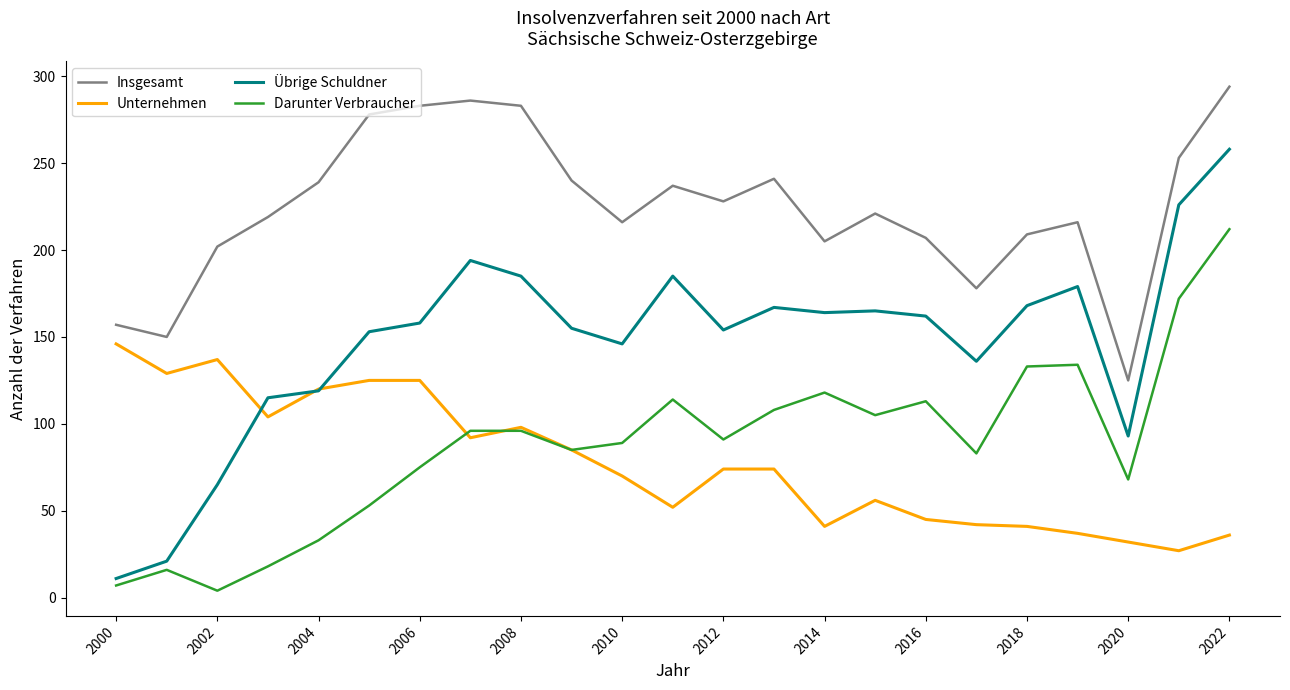

Which series has the largest range (max minus min)?

Übrige Schuldner